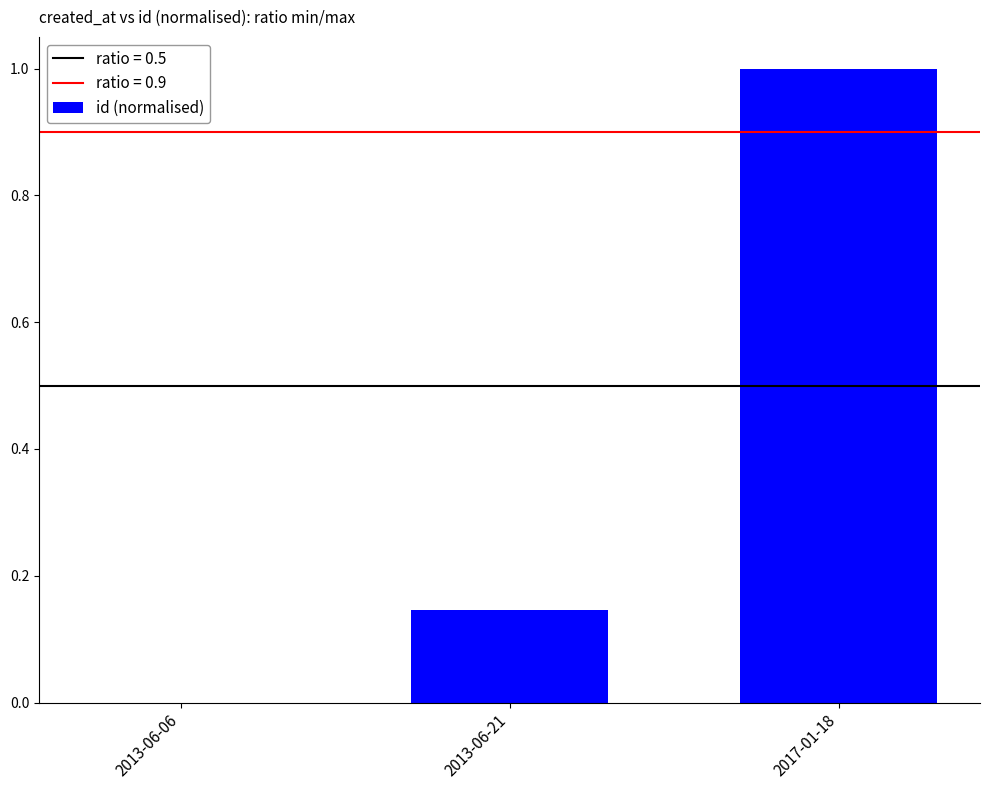

Is it true that the value at 2013-06-06 is 0.7?

False